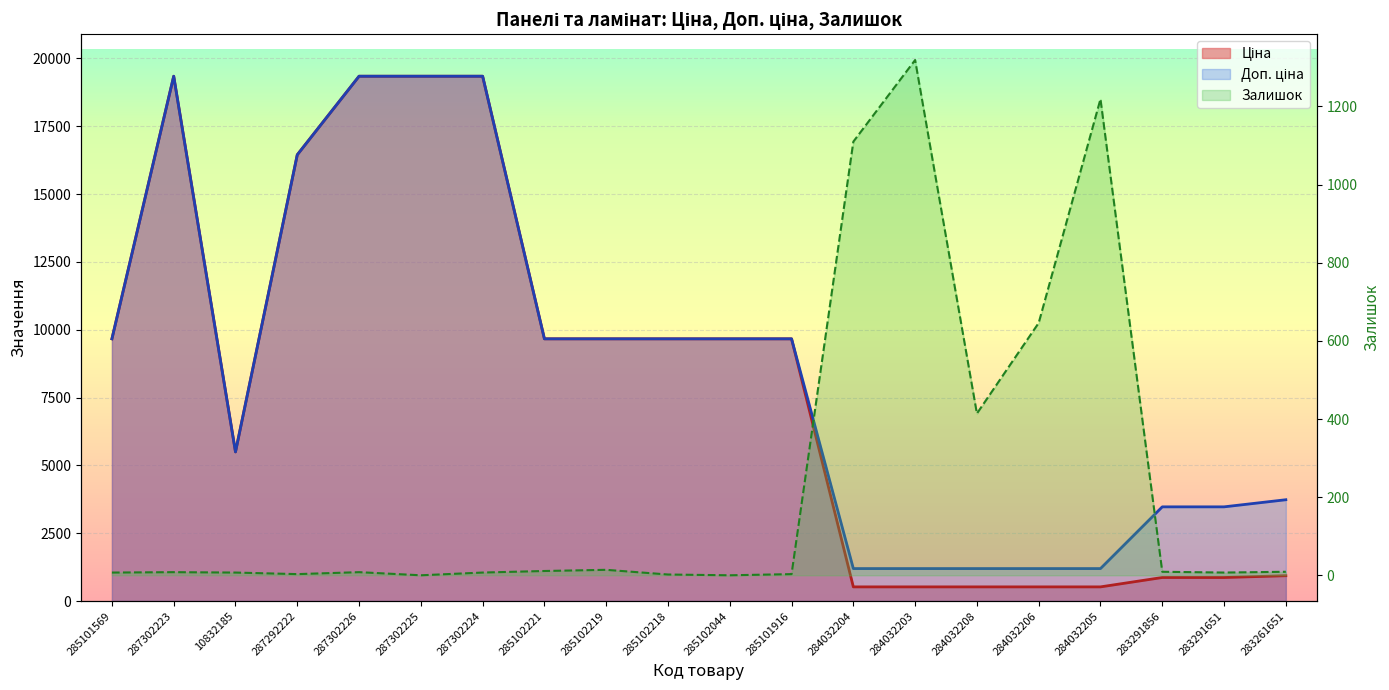

How many distinct data groups are displayed?

3